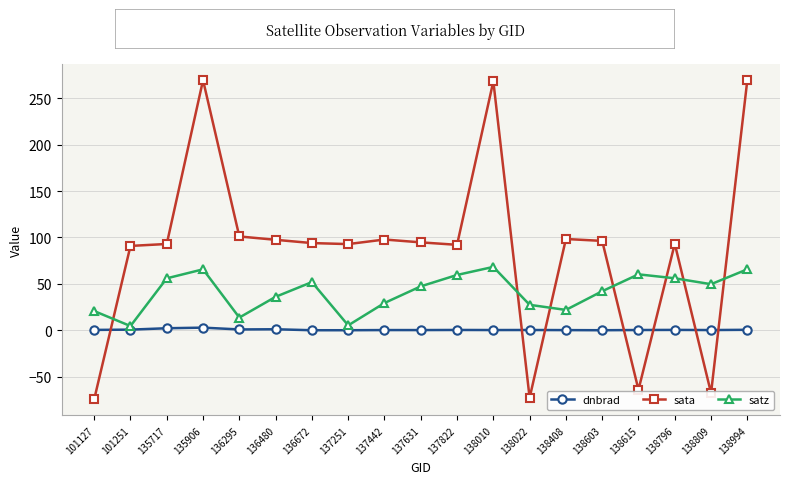

Which series ends up on top after the final intersection of dnbrad and sata?

sata